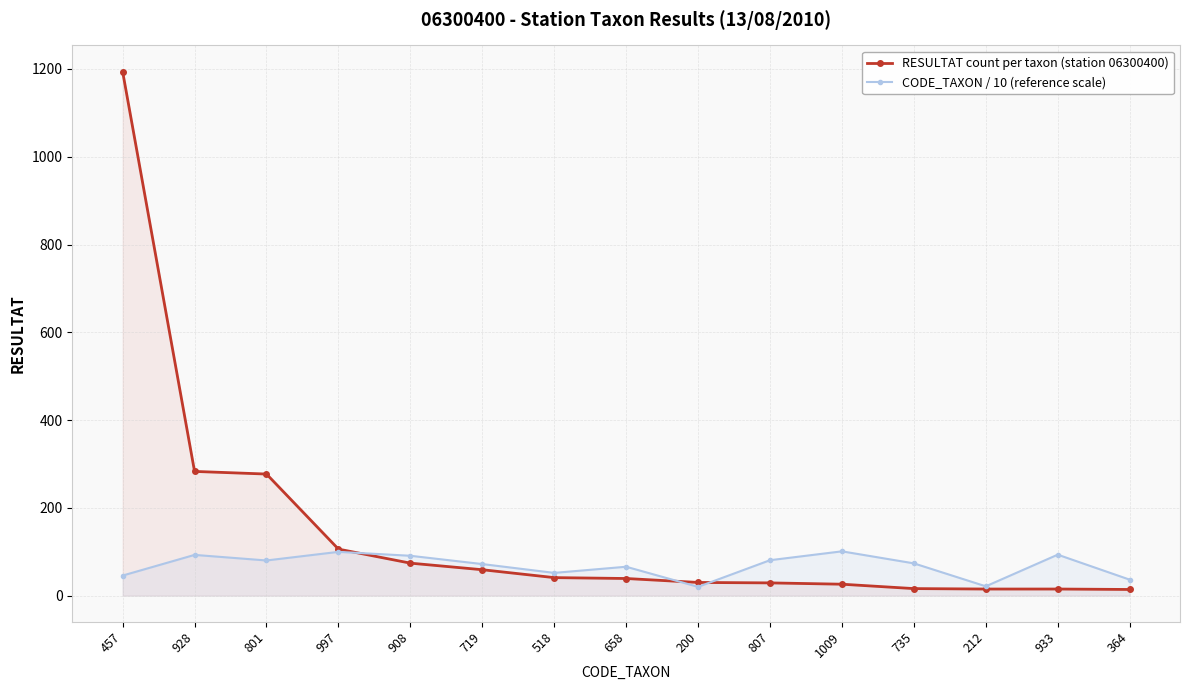

After their last crossing, which series has the higher values: CODE_TAXON / 10 (reference scale) or RESULTAT count per taxon (station 06300400)?

CODE_TAXON / 10 (reference scale)